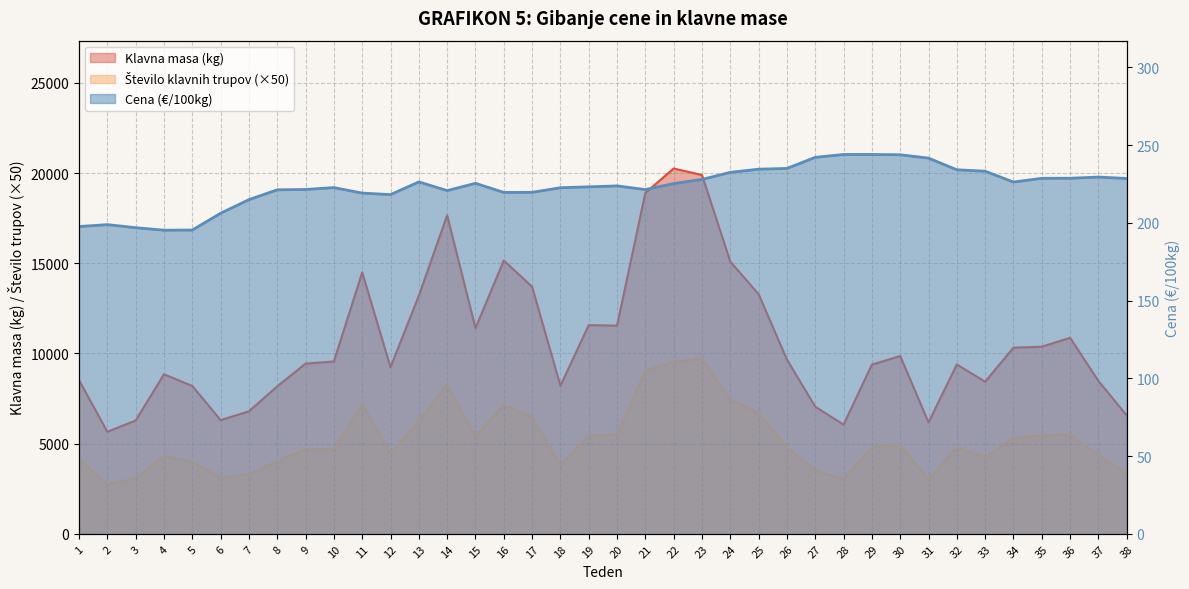

What is the difference between the Cena (EUR/100kg) values at 25 and 32?

0.4